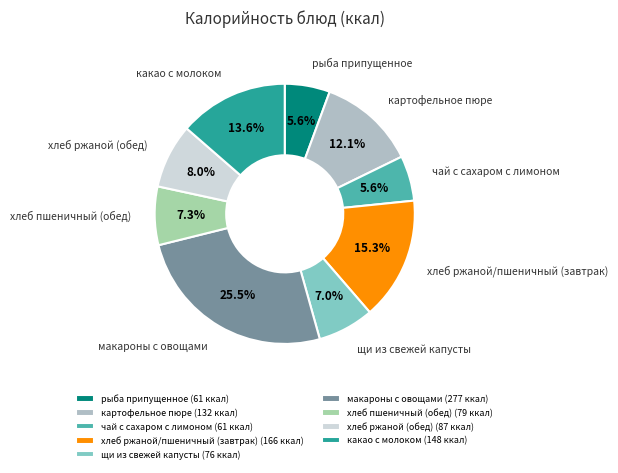

Count the number of slices in the pie.

9